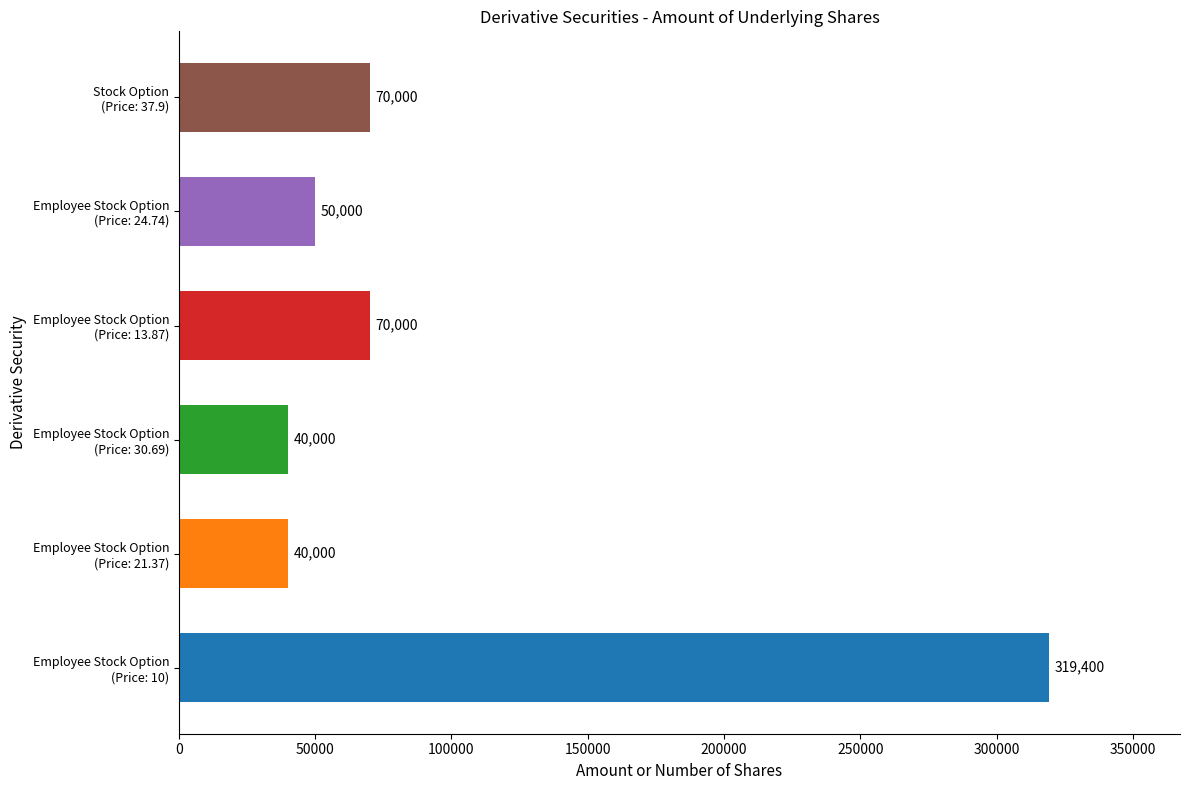

What is the smallest value displayed?

40000